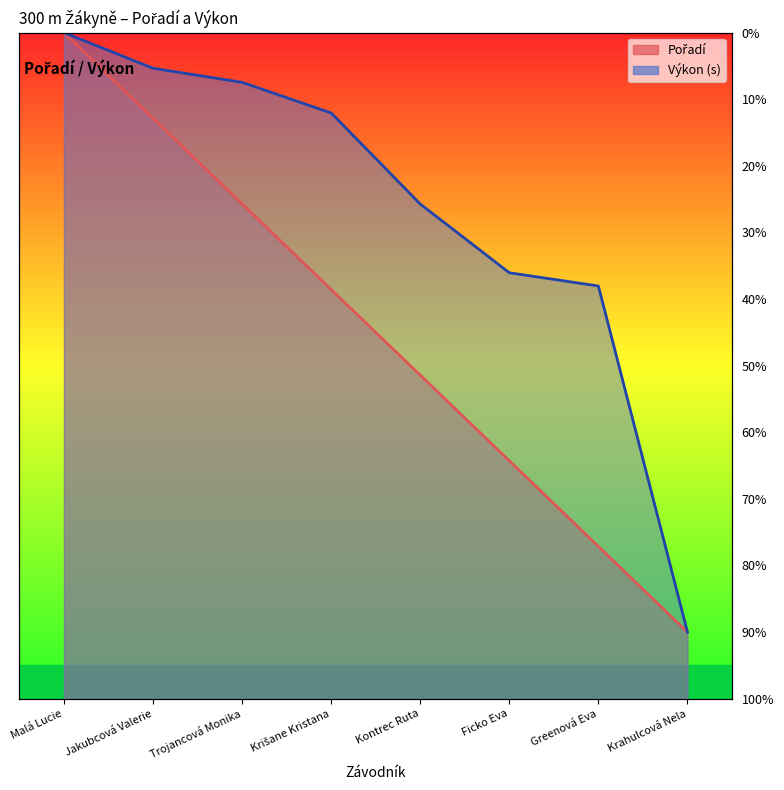

What are all the series names shown in the legend?

Pořadí, Výkon